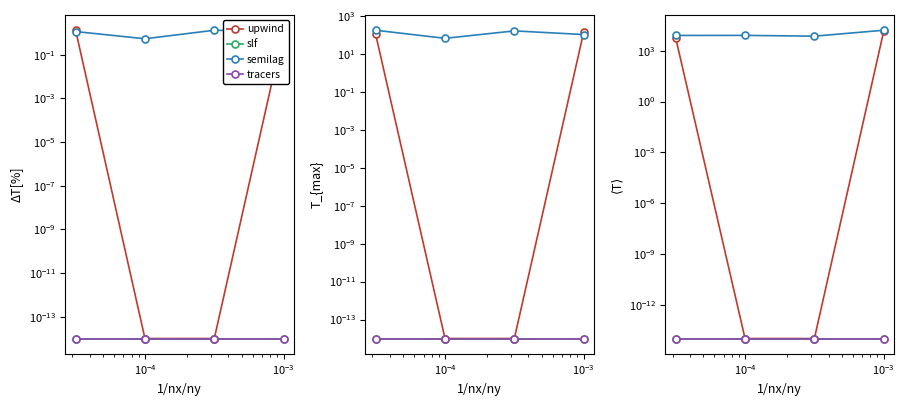

Reading left to right, transcribe all the data shown in this chart.

upwind: 5690.6	0.0	0.0	14427.2
slf: 0.0	0.0	0.0	0.0
semilag: 8039.1	8106.4	7289.6	16318.9
tracers: 0.0	0.0	0.0	0.0